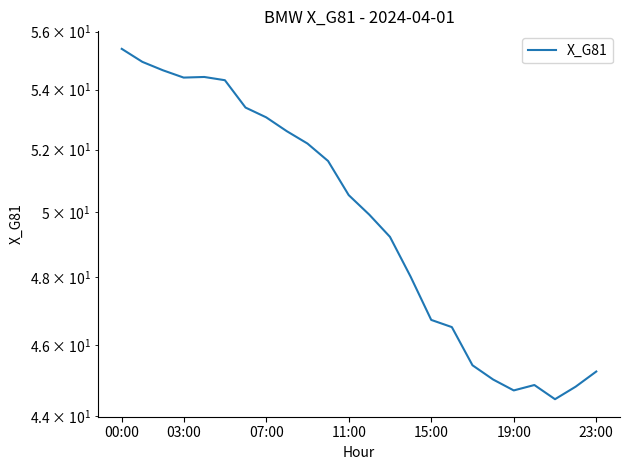

What is the difference between the maximum and second lowest values?

10.7